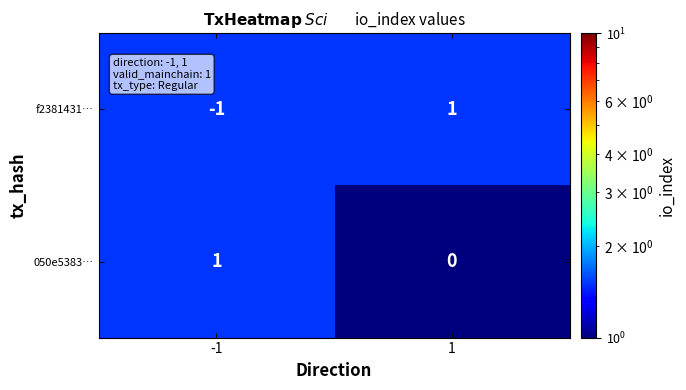

Rank the series at 1 from lowest to highest value.

050e5383…, f2381431…